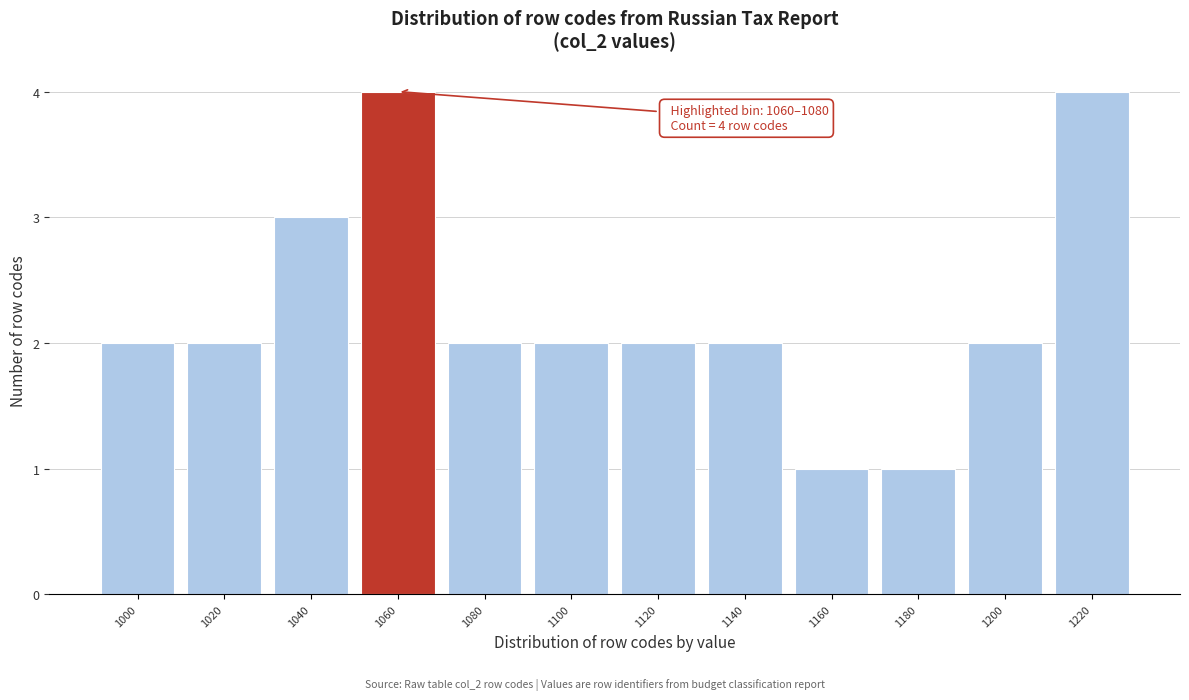

Reading left to right, what are all the values shown in this chart?

2	2	3	4	2	2	2	2	1	1	2	4